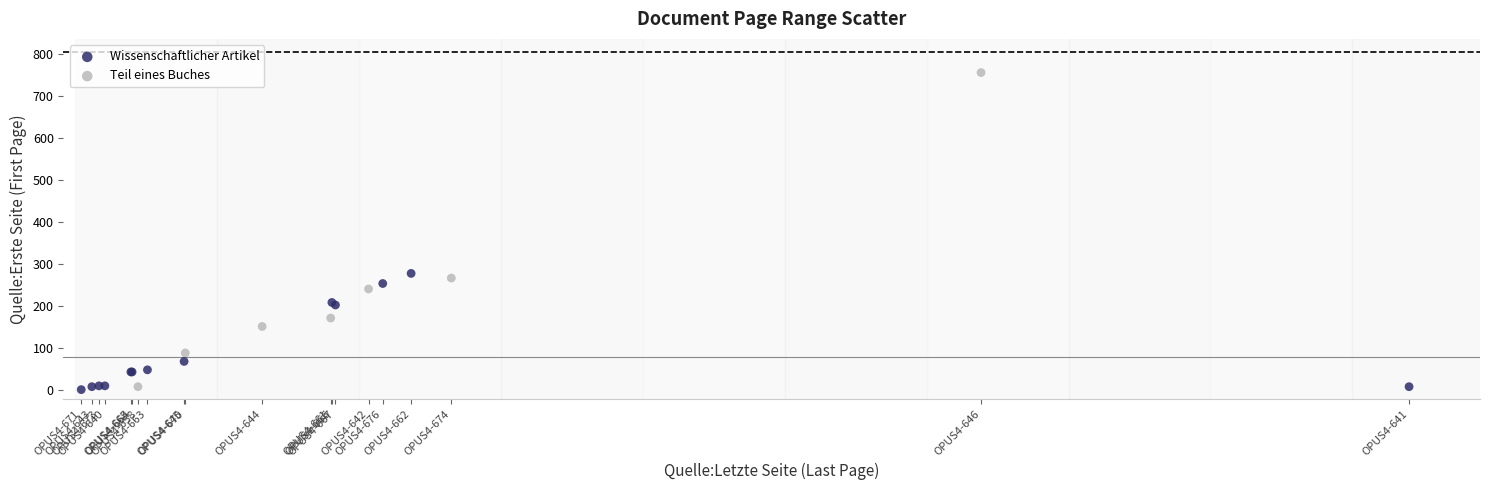

Which series reaches the maximum Y coordinate?

Teil eines Buches